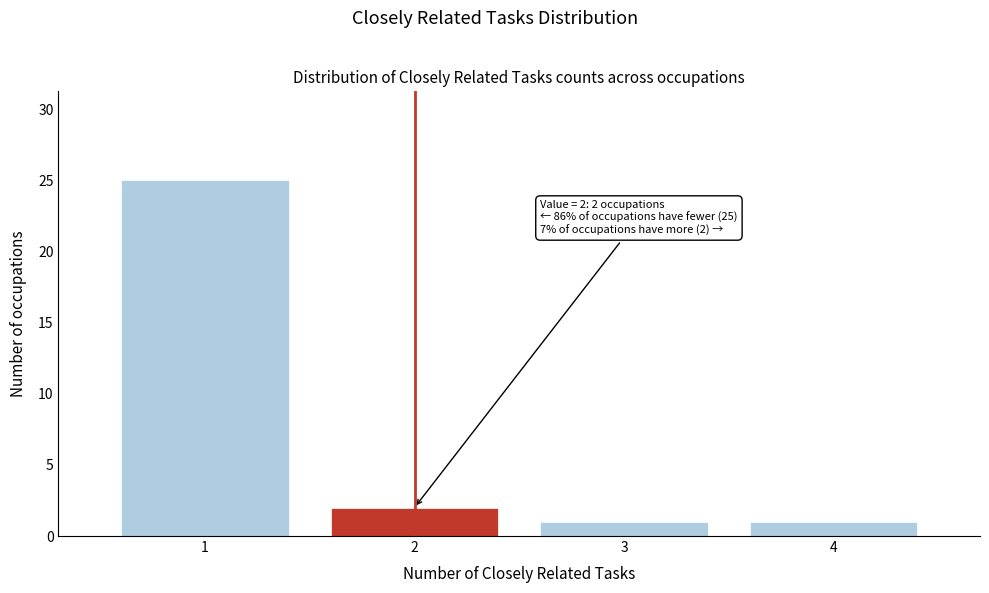

Which range on the x-axis has the tallest bar?

0.5 to 1.5